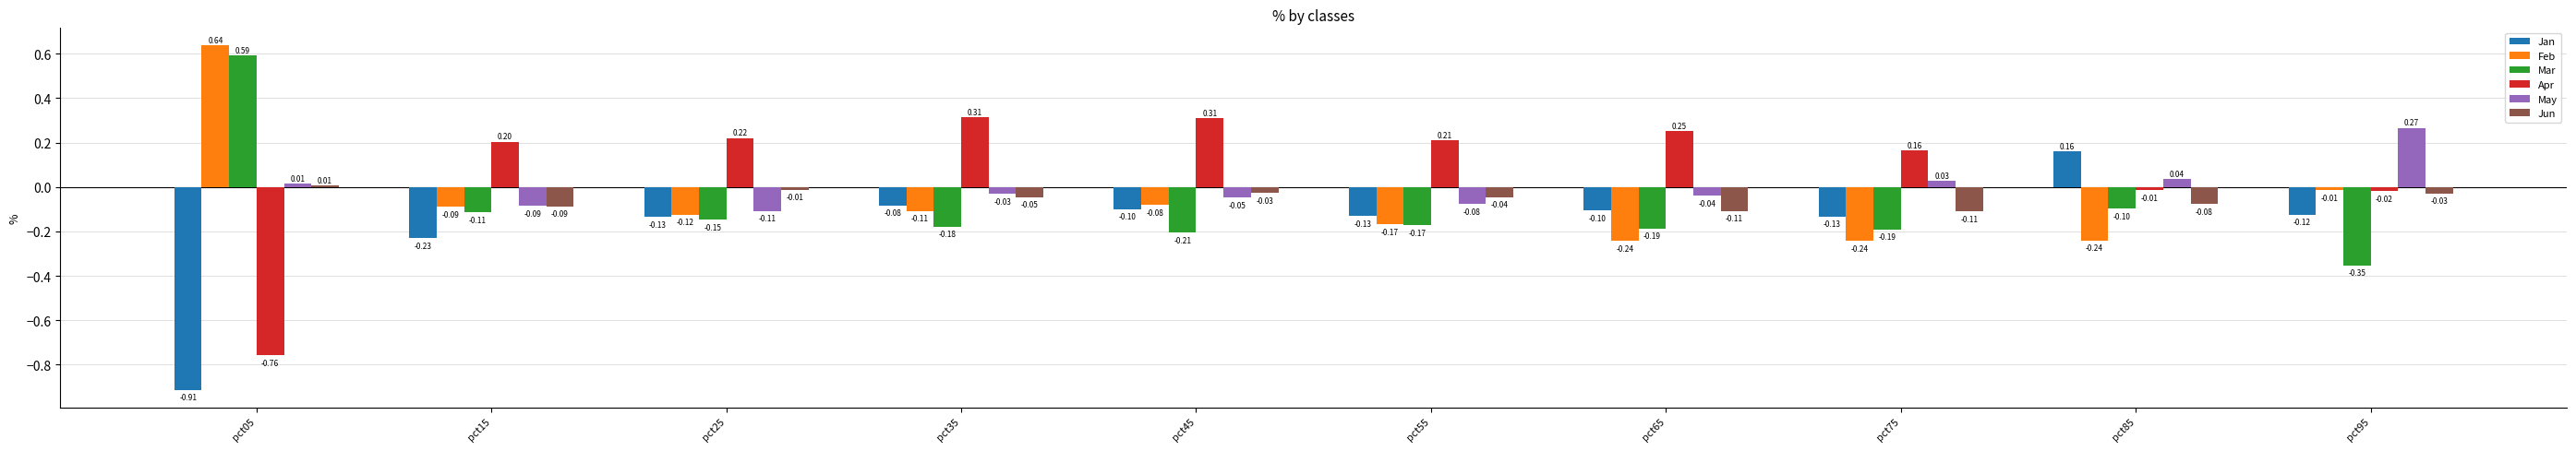

Rank the series by their maximum value, from lowest to highest.

Jun, Jan, May, Apr, Mar, Feb